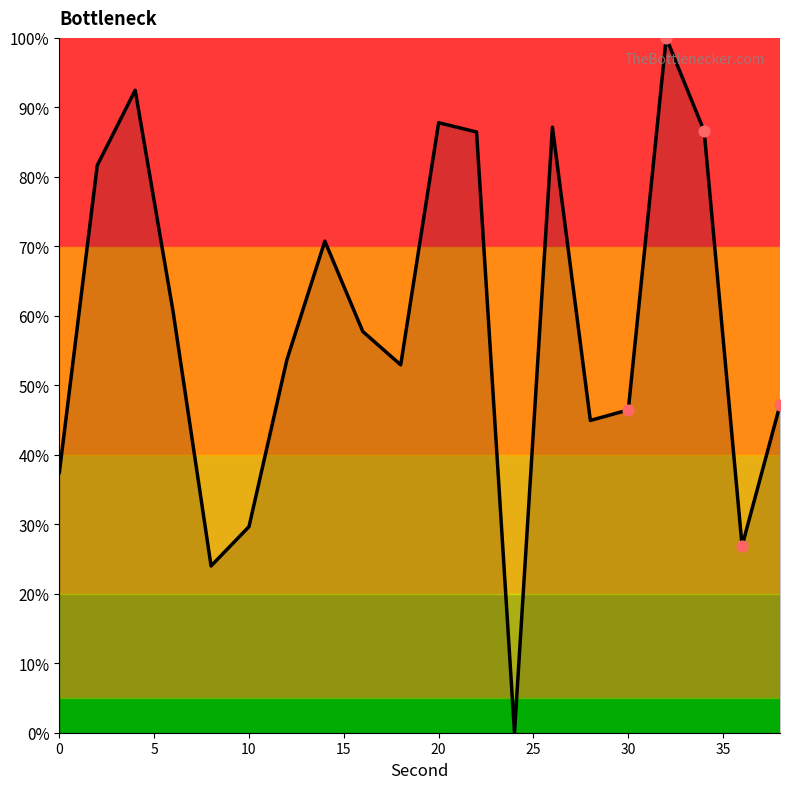

What is the maximum value shown in the chart?

100.0